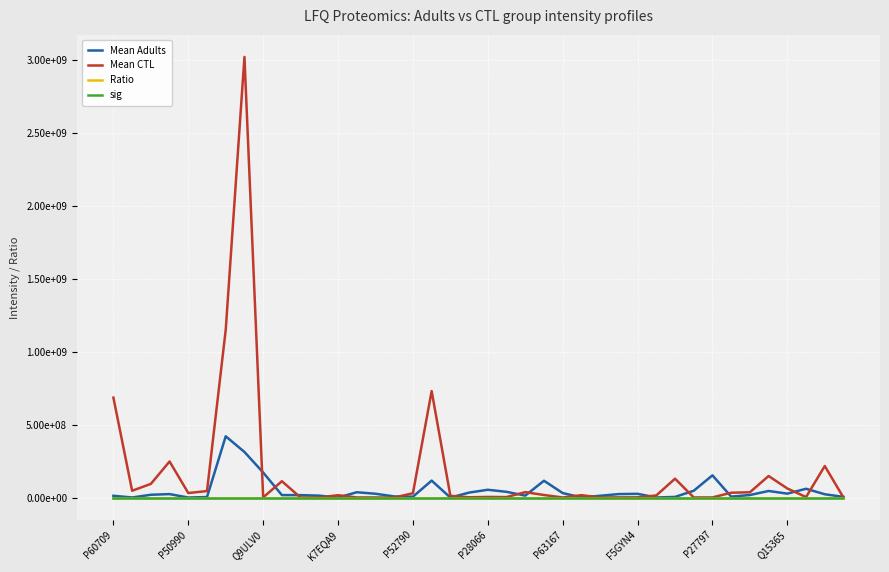

Is this an area chart (filled region under the line)?

No